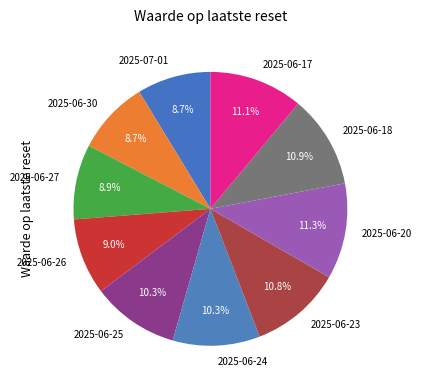

Between 2025-06-20 and 2025-06-24, which is larger?

2025-06-20